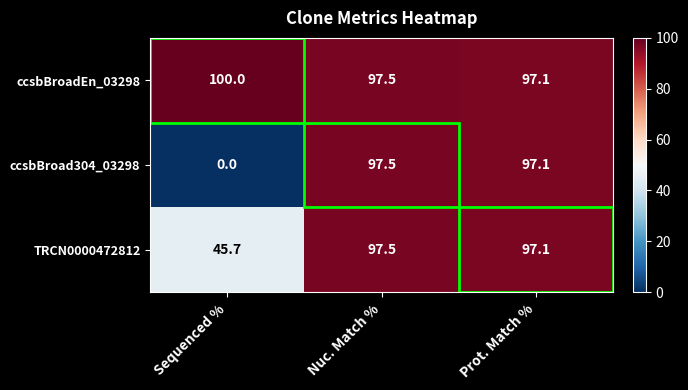

True or false: TRCN0000472812 has a value of 29.8 at Nuc. Match %.

False